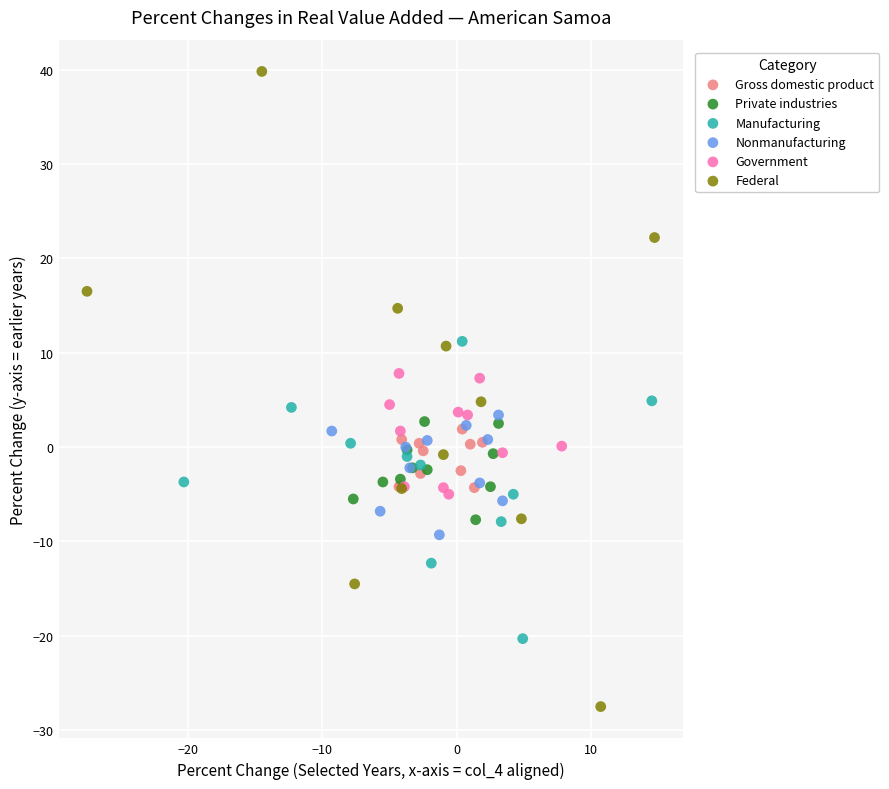

Which series contains the lowest Y value?

Federal